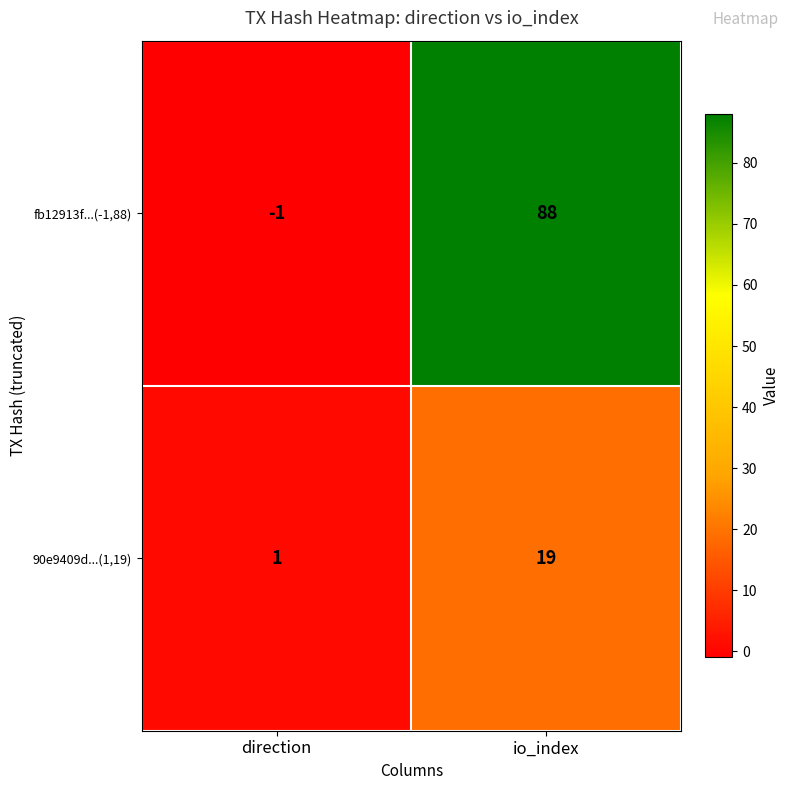

True or false: 90e9409d...(1,19) has a value of 1 at direction.

True